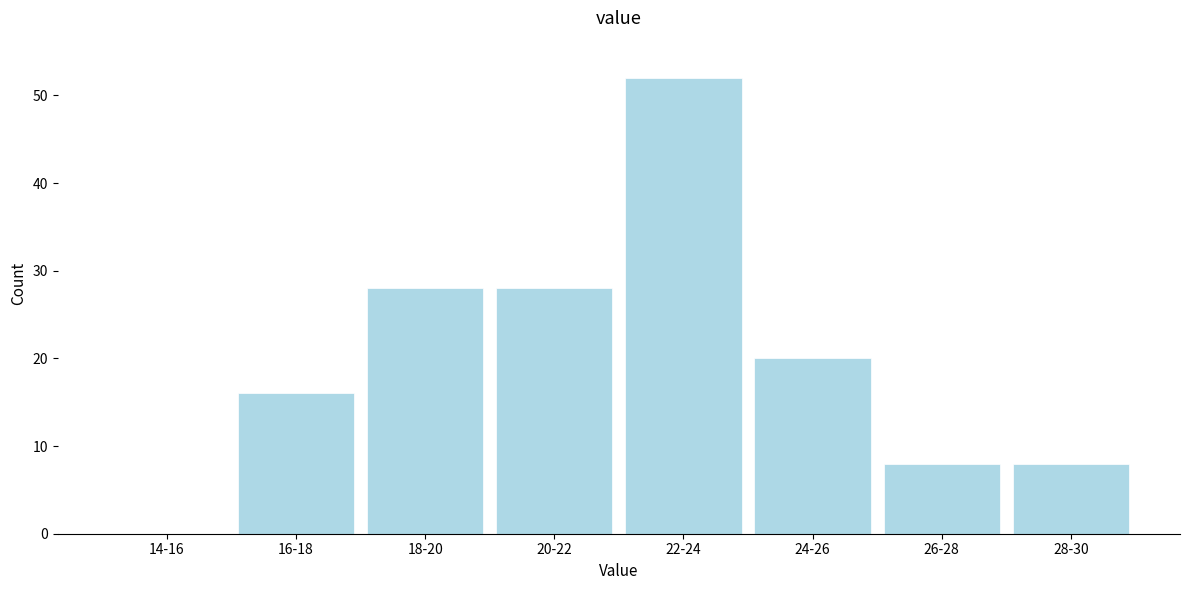

Reading right to left, what are all the values shown in this chart?

28-30=8	26-28=8	24-26=20	22-24=52	20-22=28	18-20=28	16-18=16	14-16=0